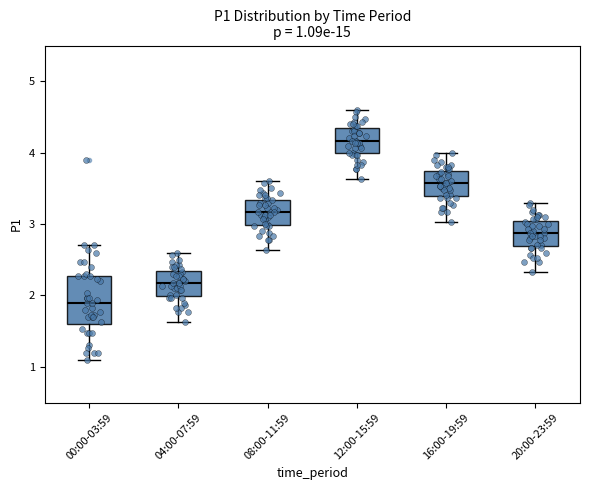

Which box has the highest median line?

12:00-15:59